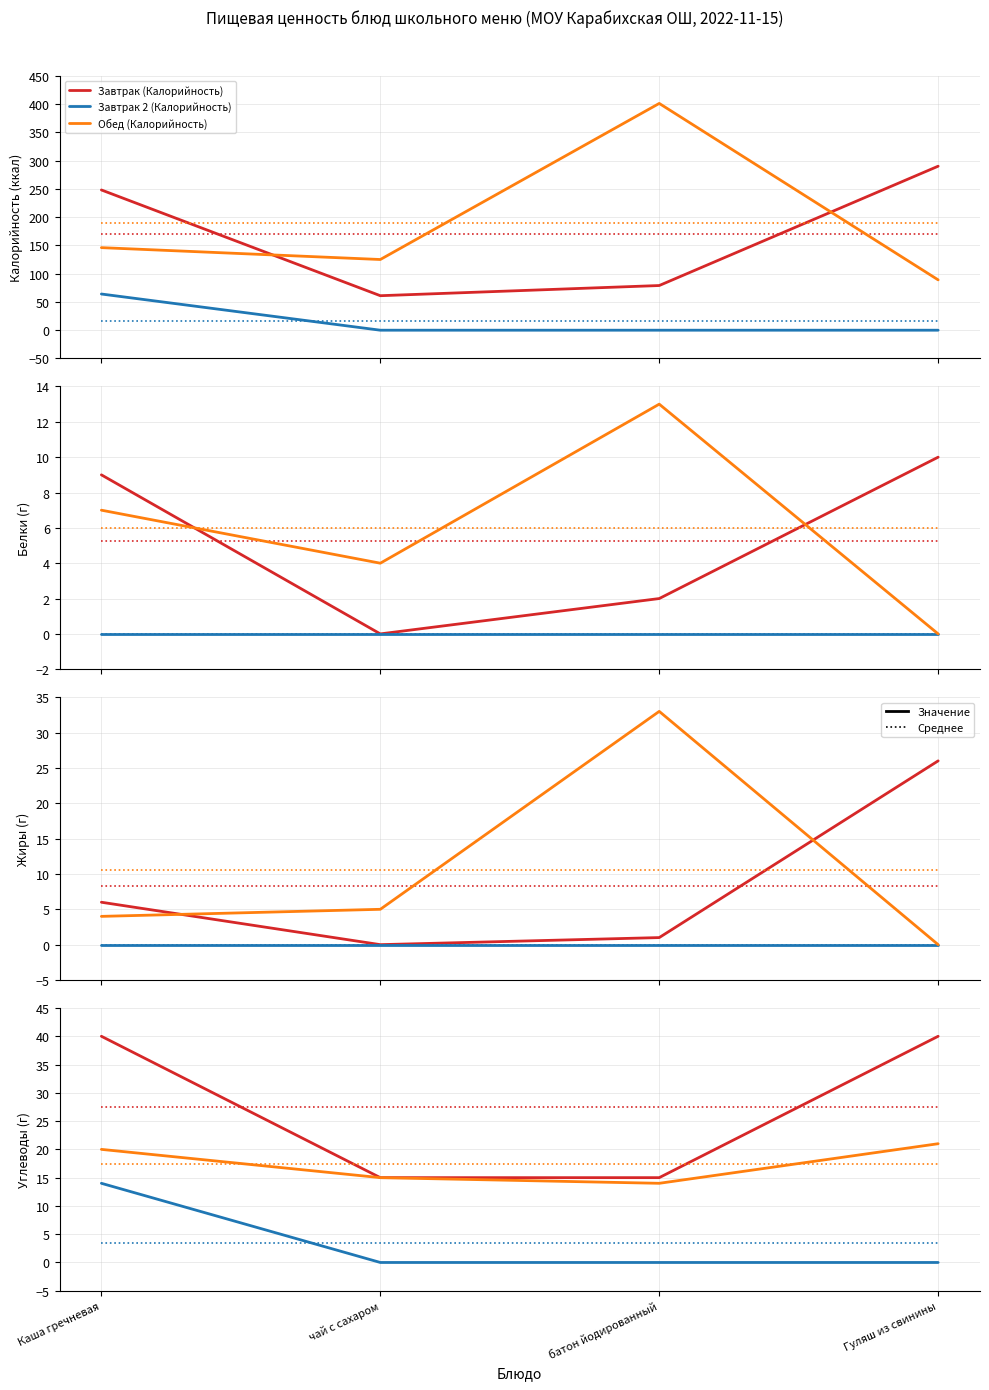

True or false: Завтрак 2 (Калорийность) and Обед (Калорийность) intersect in this chart.

False